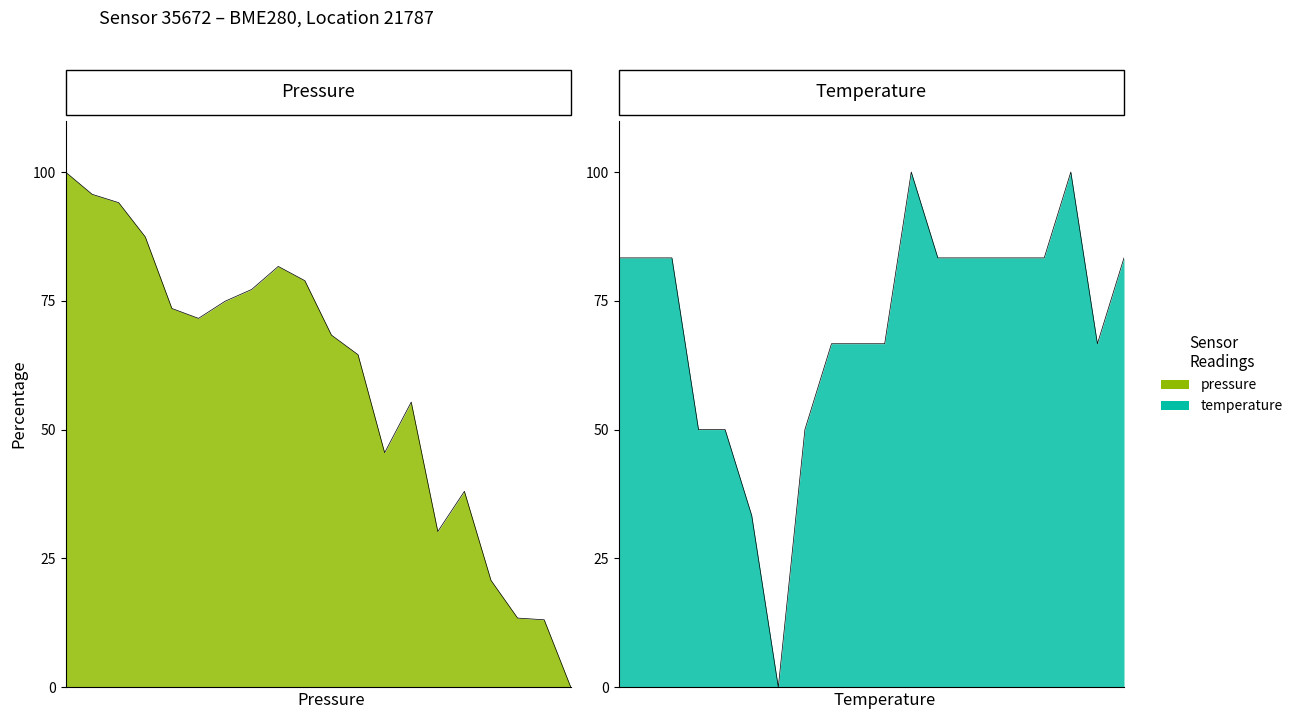

At how many categories does at least one series exceed 46?

20